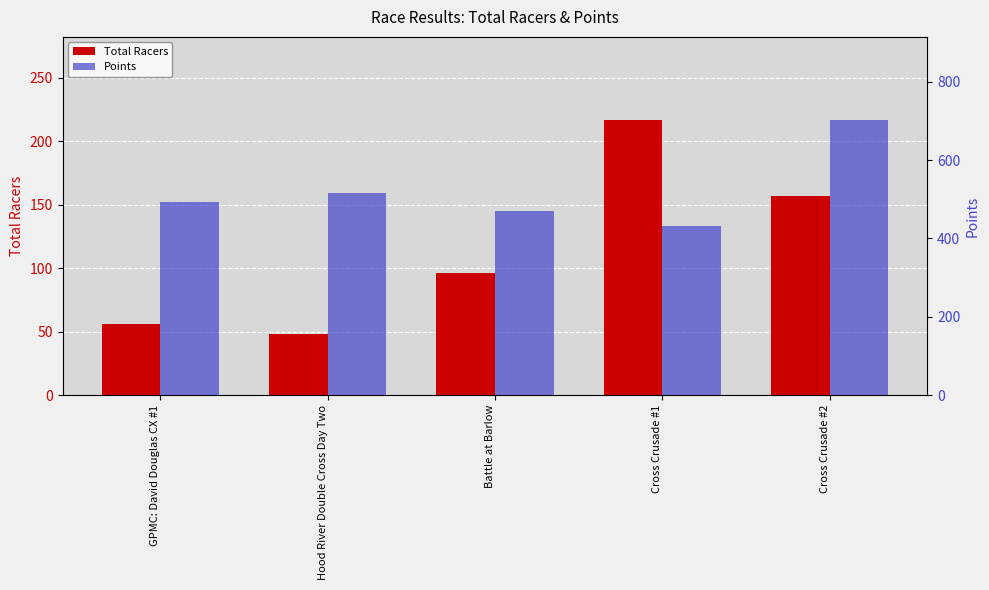

List the series in order of their overall mean, highest first.

Points, Total Racers